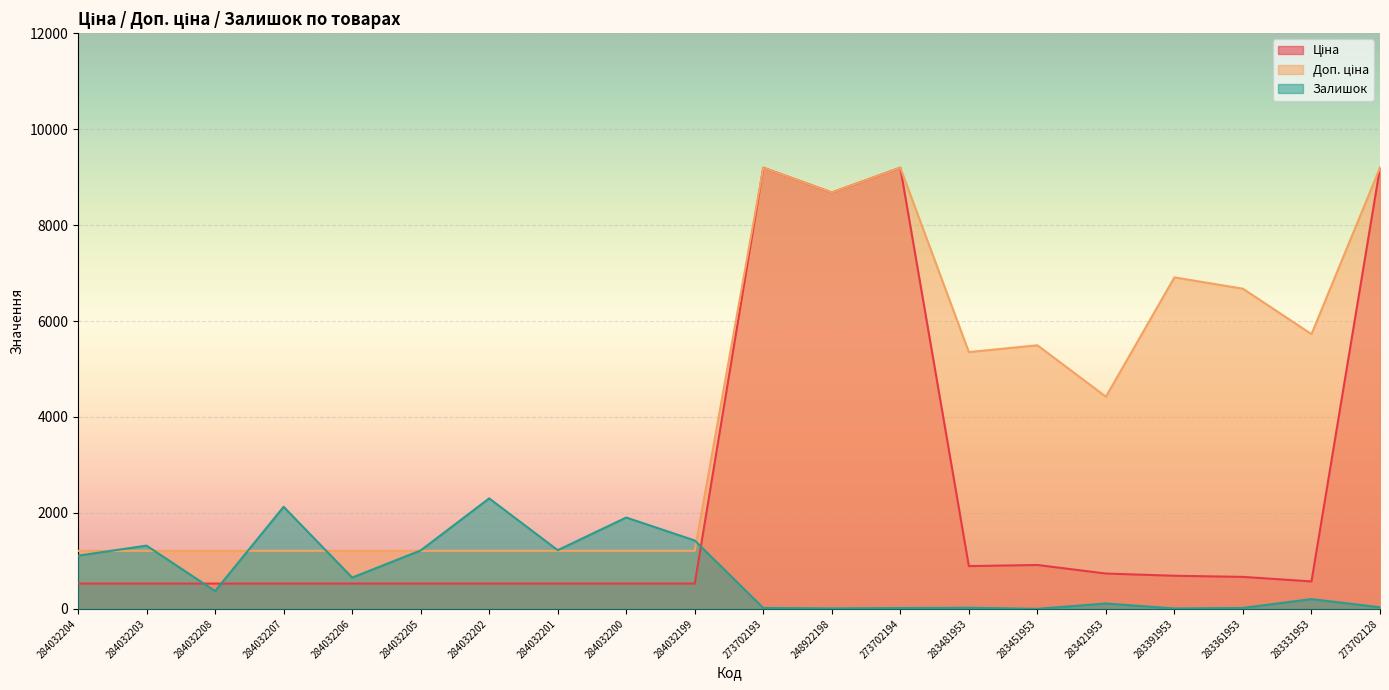

What are all the series names shown in the legend?

Ціна, Доп. ціна, Залишок